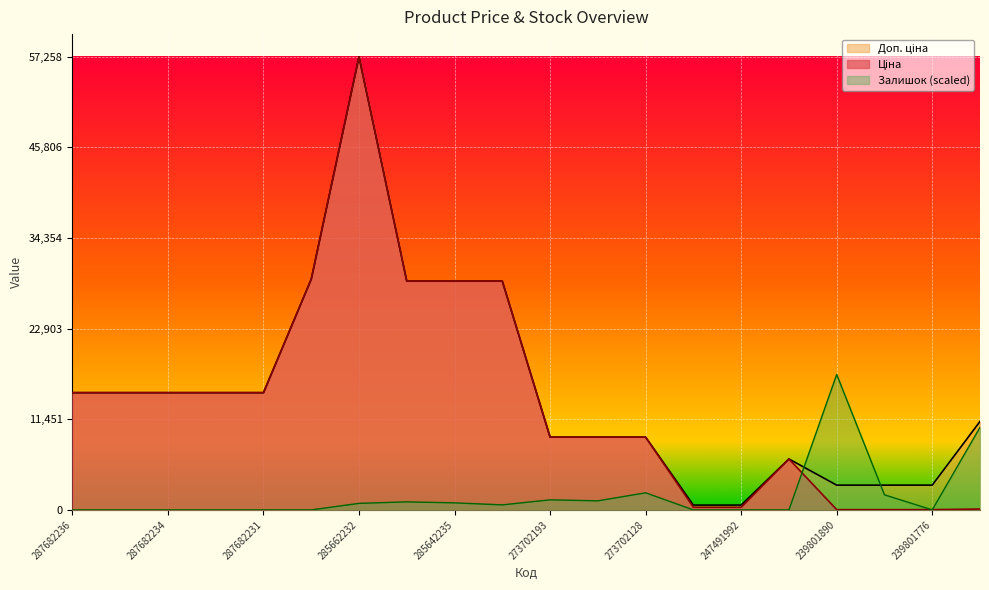

True or false: Ціна and Доп. ціна intersect in this chart.

False